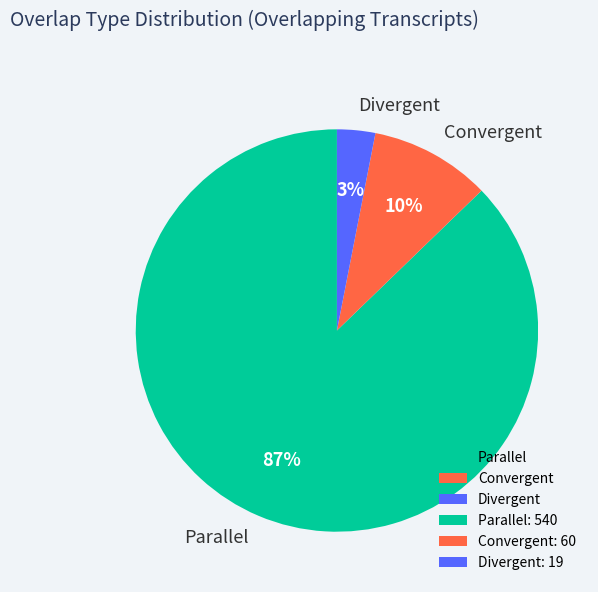

True or false: Divergent accounts for 3% of the total.

True